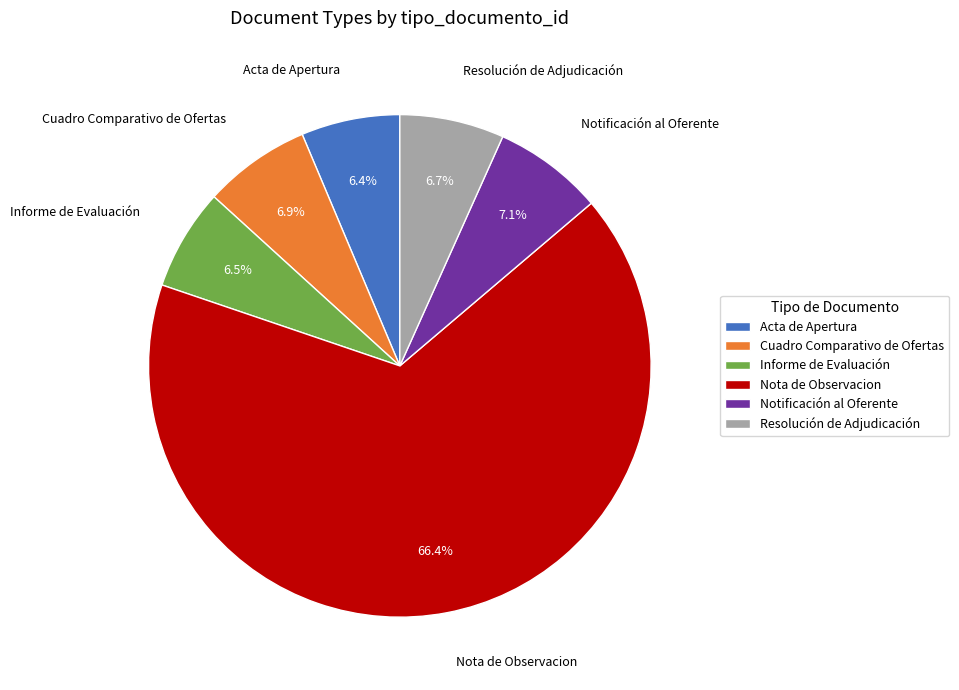

Is Nota de Observacion the majority of the pie?

Yes